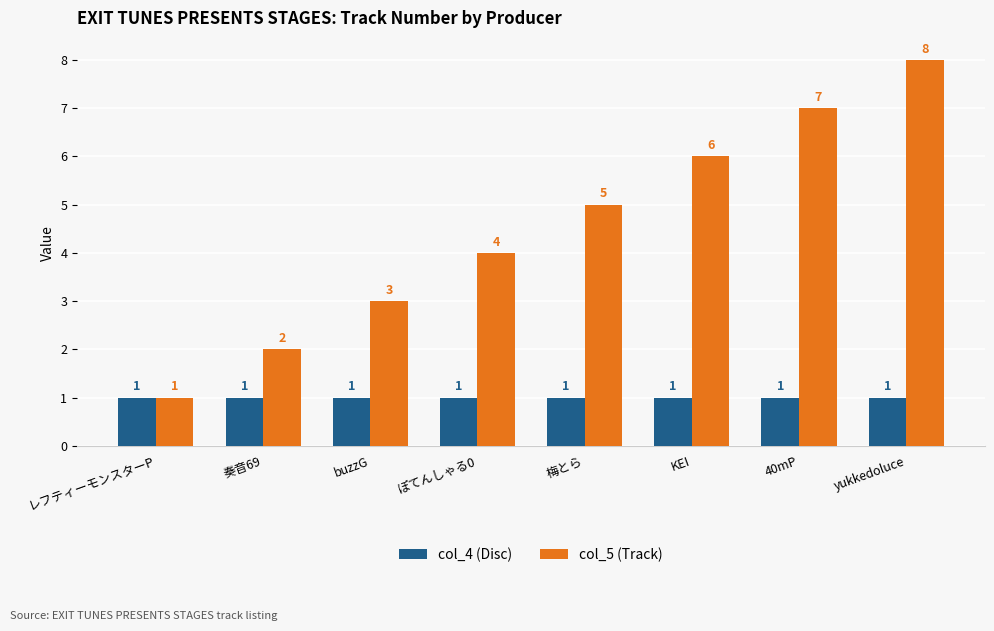

How many data points does each series have?

8